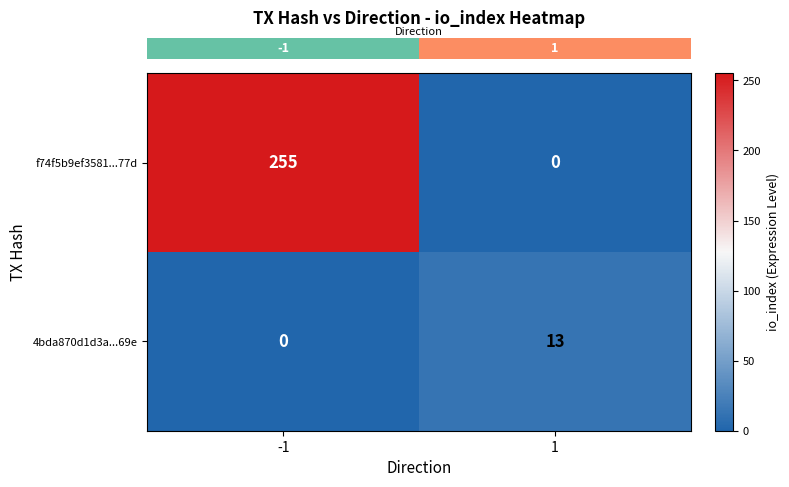

Reading right to left, transcribe all the data shown in this chart.

f74f5b9ef3581...77d: 0	255
4bda870d1d3a...69e: 13	0